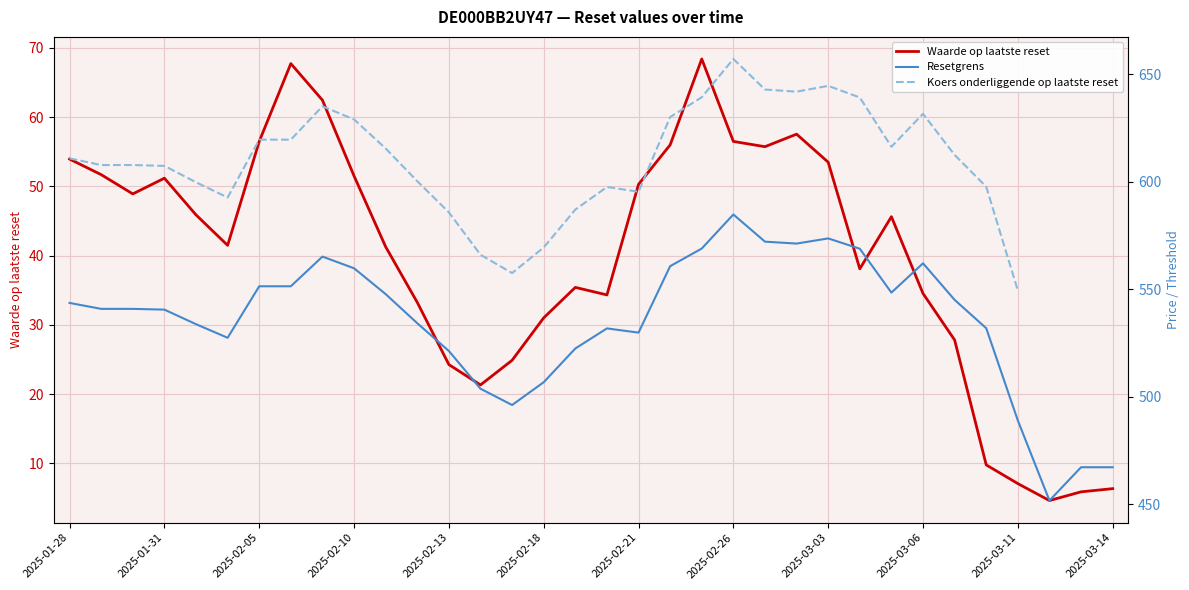

True or false: Waarde op laatste reset and Resetgrens cross at least once.

False